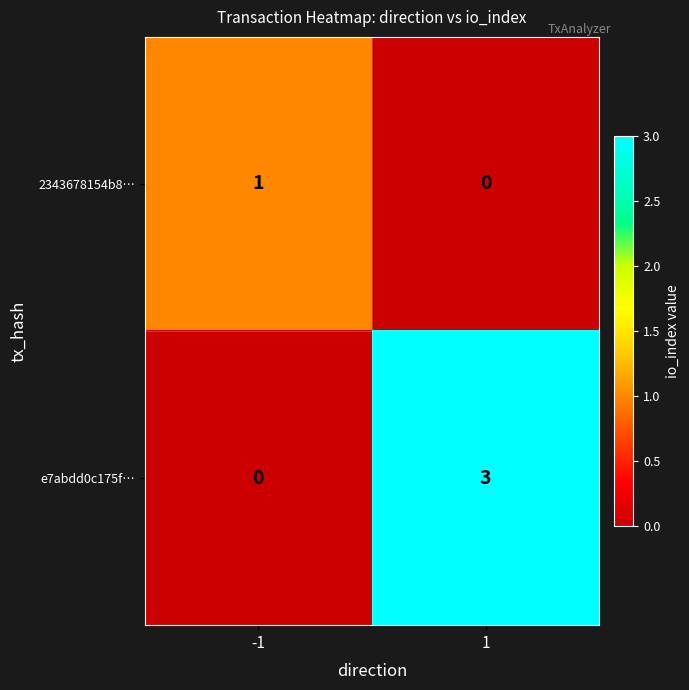

At how many categories does at least one series exceed 2?

1